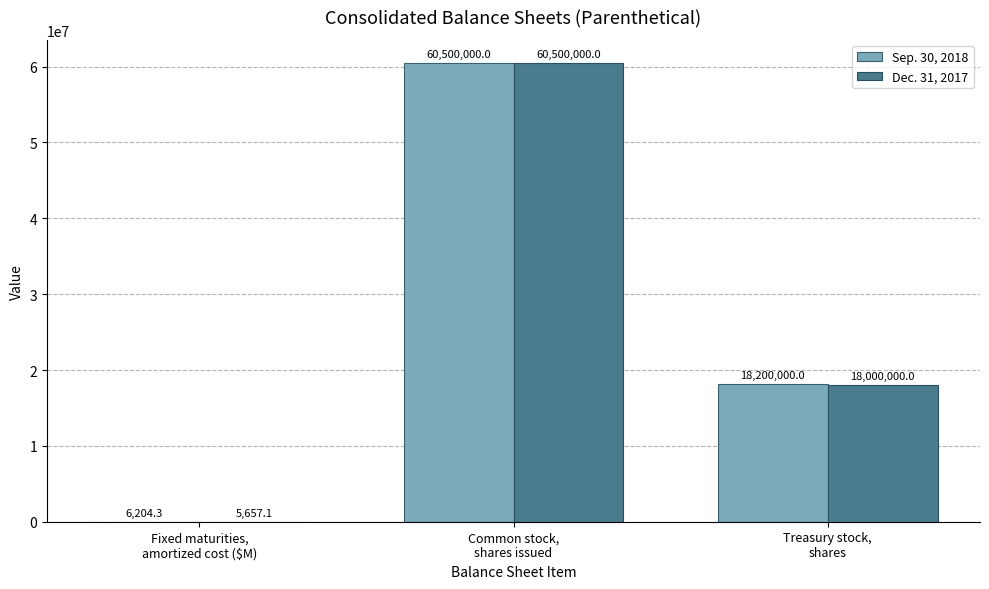

Count the number of data series in this chart.

2